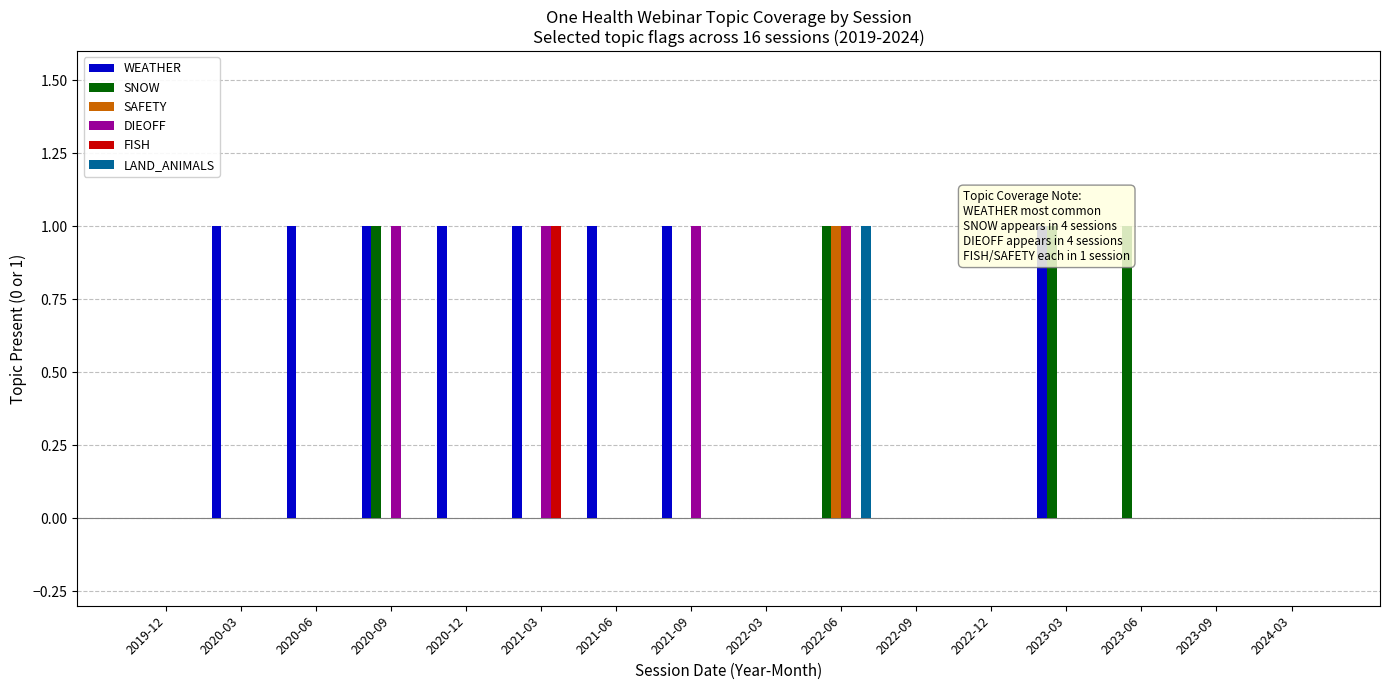

How many DIEOFF values are between 0 and 1?

16